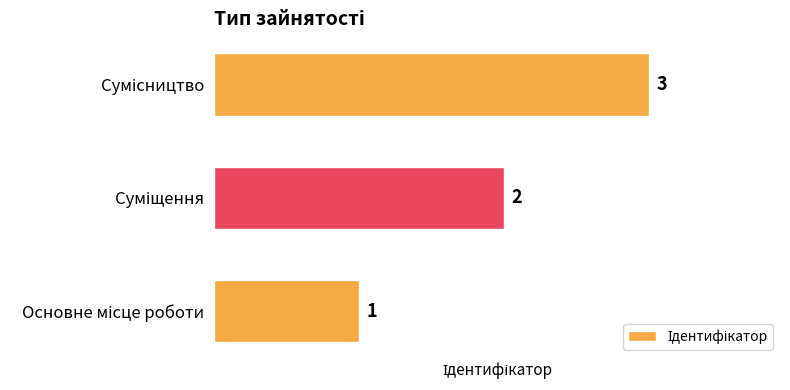

What is the sum of all values?

6